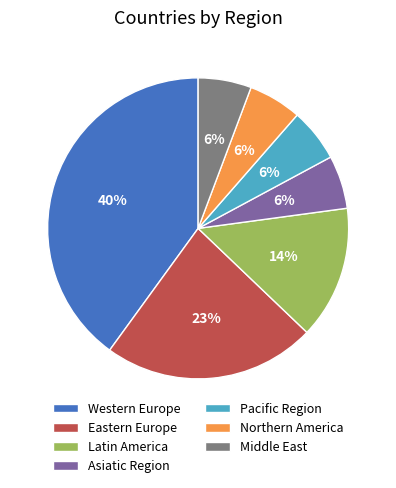

Do Middle East and Northern America together represent more than half of the pie?

No